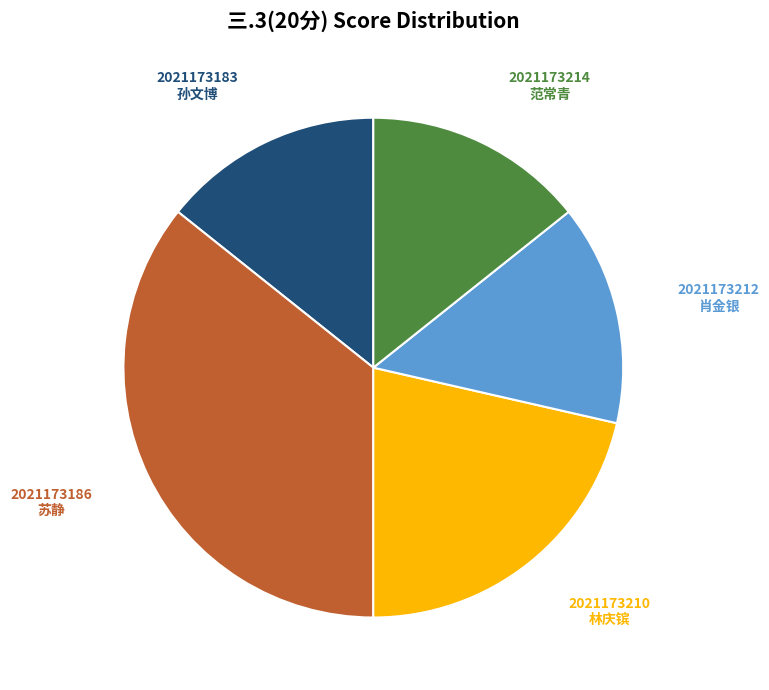

How many slices are in this pie chart?

5